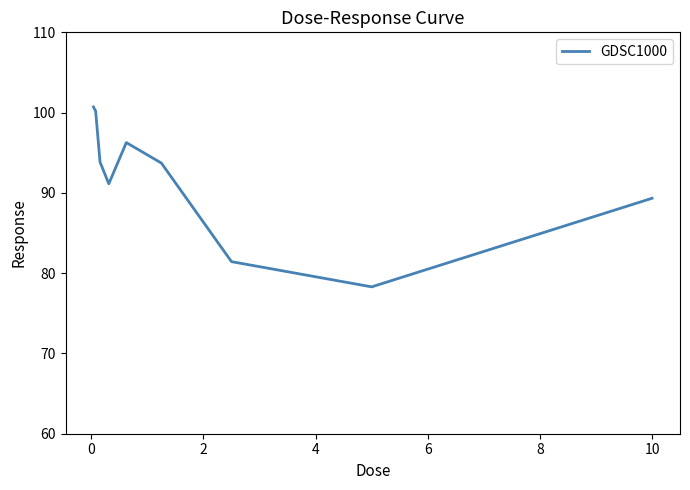

How many lines are shown in the chart?

1